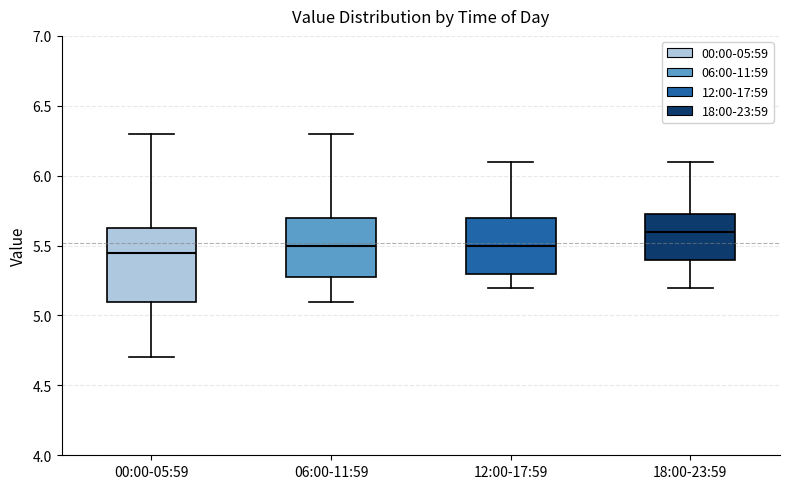

Where is the upper edge of the box for 18:00-23:59 on the y-axis? The values are not printed on the chart, so give them approximately, as read against the axis.

5.75